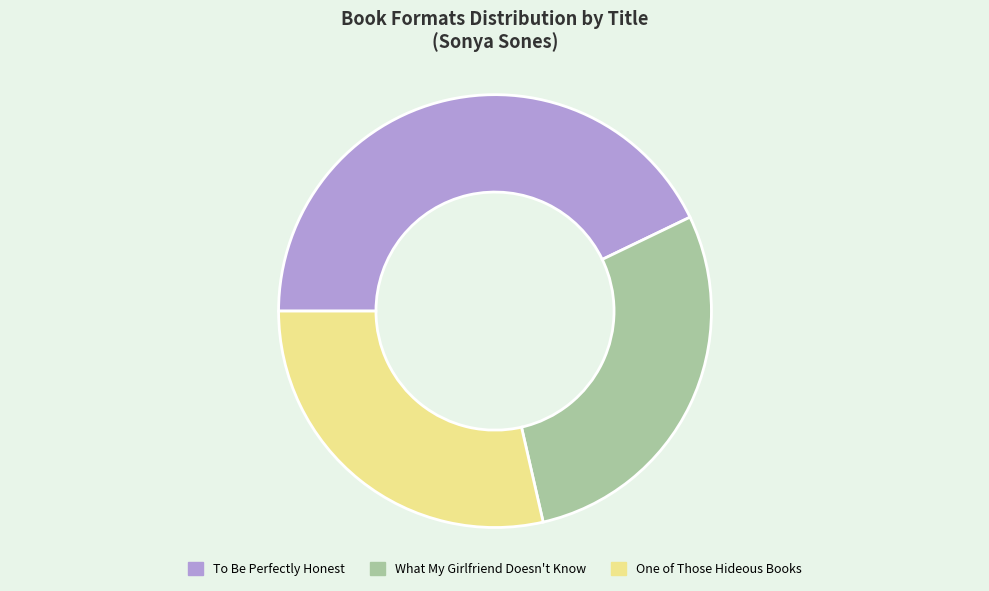

Is the sum of To Be Perfectly Honest and One of Those Hideous Books greater than half?

Yes